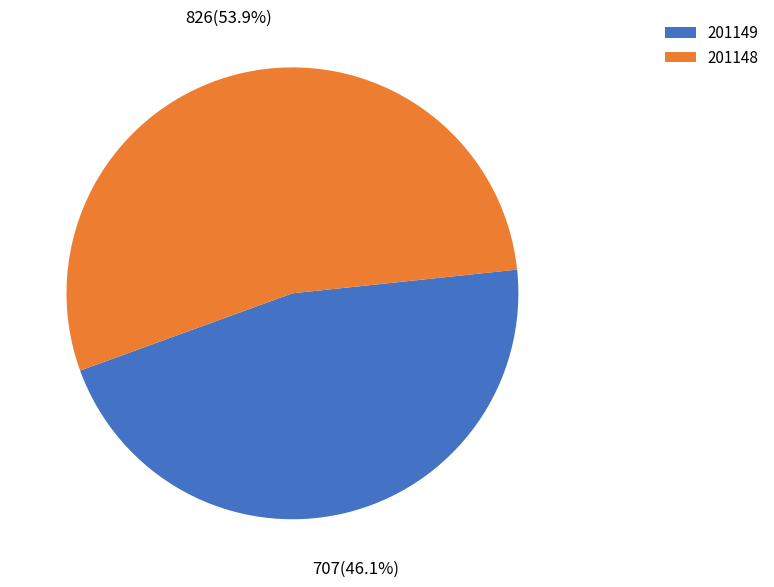

The 201148 slice represents 54% of the pie. True or false?

True